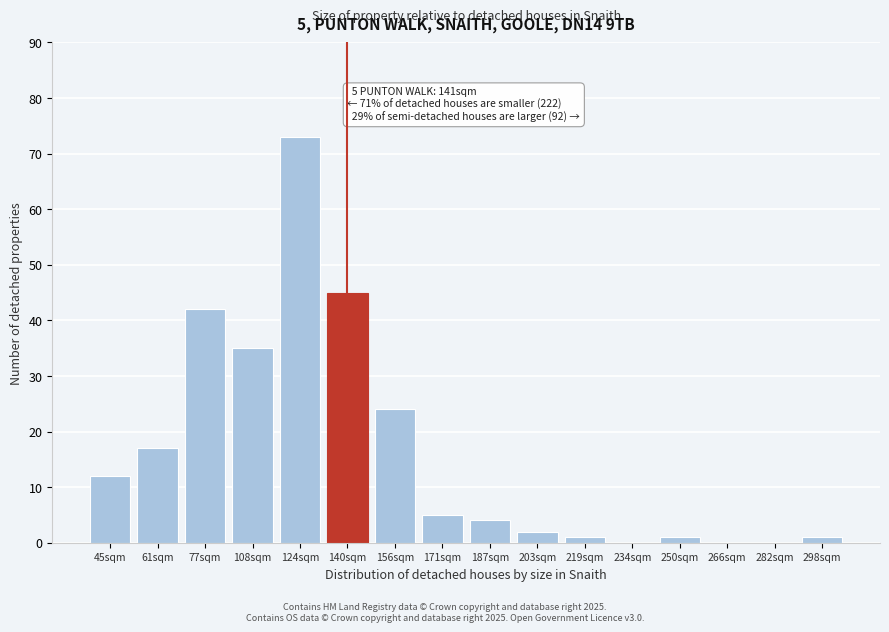

Reading left to right, transcribe all the data shown in this chart.

45sqm=12	61sqm=17	77sqm=42	108sqm=35	124sqm=73	140sqm=45	156sqm=24	171sqm=5	187sqm=4	203sqm=2	219sqm=1	234sqm=0	250sqm=1	266sqm=0	282sqm=0	298sqm=1